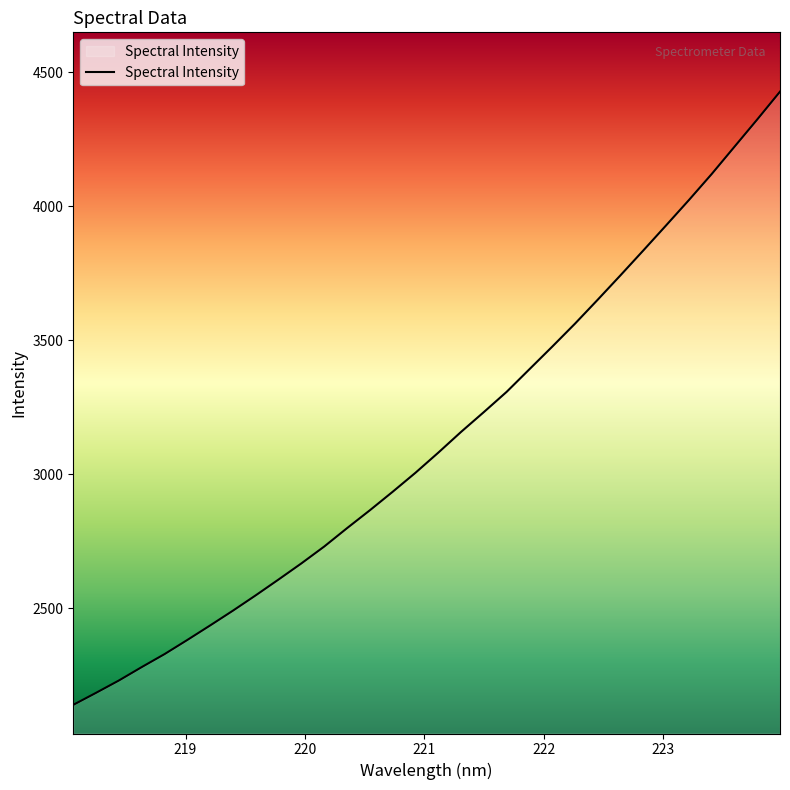

What is the difference between the maximum and minimum values?

2288.7